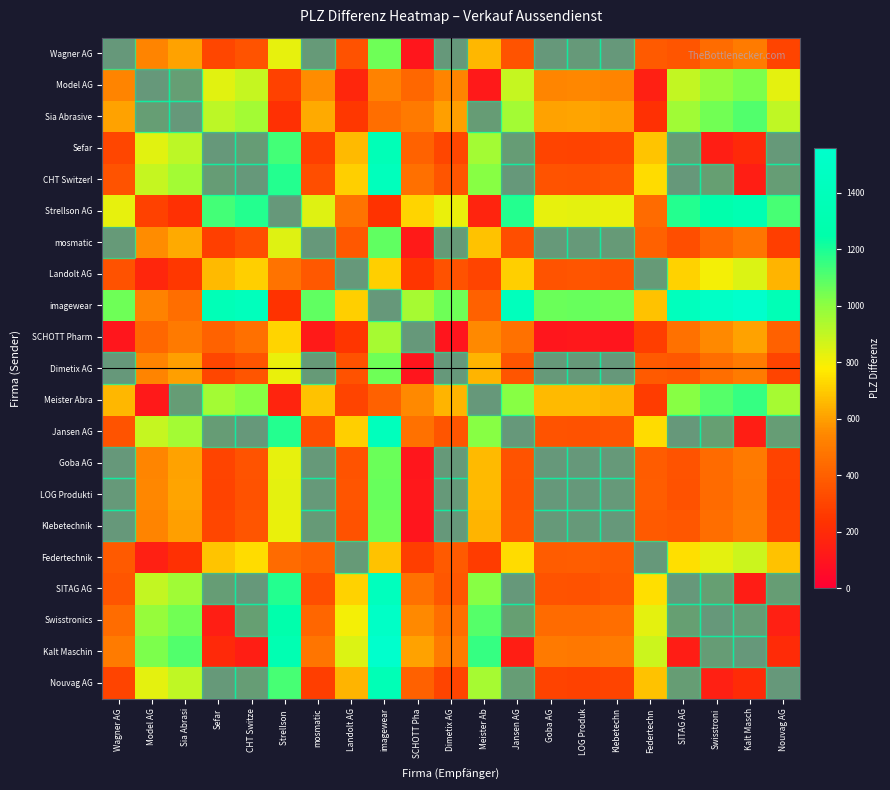

Reading left to right, list all the values displayed in this chart.

Wagner AG: Wagner AG=0	Model AG=534	Sia Abrasi=603	Sefar=306	CHT Switze=358	Strellson =824	mosmatic=22	Landolt AG=352	imagewear=1059	SCHOTT Pha=104	Dimetix AG=4	Meister Ab=654	Jansen AG=359	Goba AG=4	LOG Produk=9	Klebetechn=4	Federtechn=382	SITAG AG=362	Swisstroni=448	Kalt Masch=500	Nouvag AG=299
Model AG: Wagner AG=534	Model AG=0	Sia Abrasi=69	Sefar=840	CHT Switze=892	Strellson =290	mosmatic=556	Landolt AG=182	imagewear=525	SCHOTT Pha=430	Dimetix AG=530	Meister Ab=120	Jansen AG=893	Goba AG=538	LOG Produk=543	Klebetechn=530	Federtechn=152	SITAG AG=896	Swisstroni=982	Kalt Masch=1034	Nouvag AG=833
Sia Abrasive: Wagner AG=603	Model AG=69	Sia Abrasi=0	Sefar=909	CHT Switze=961	Strellson =221	mosmatic=625	Landolt AG=251	imagewear=456	SCHOTT Pha=499	Dimetix AG=599	Meister Ab=51	Jansen AG=962	Goba AG=607	LOG Produk=612	Klebetechn=599	Federtechn=221	SITAG AG=965	Swisstroni=1051	Kalt Masch=1103	Nouvag AG=902
Sefar: Wagner AG=306	Model AG=840	Sia Abrasi=909	Sefar=0	CHT Switze=52	Strellson =1130	mosmatic=284	Landolt AG=658	imagewear=1365	SCHOTT Pha=410	Dimetix AG=310	Meister Ab=960	Jansen AG=53	Goba AG=302	LOG Produk=297	Klebetechn=310	Federtechn=688	SITAG AG=56	Swisstroni=142	Kalt Masch=194	Nouvag AG=7
CHT Switzerl: Wagner AG=358	Model AG=892	Sia Abrasi=961	Sefar=52	CHT Switze=0	Strellson =1182	mosmatic=336	Landolt AG=710	imagewear=1417	SCHOTT Pha=462	Dimetix AG=362	Meister Ab=1012	Jansen AG=1	Goba AG=354	LOG Produk=349	Klebetechn=362	Federtechn=740	SITAG AG=4	Swisstroni=90	Kalt Masch=142	Nouvag AG=59
Strellson AG: Wagner AG=824	Model AG=290	Sia Abrasi=221	Sefar=1130	CHT Switze=1182	Strellson =0	mosmatic=846	Landolt AG=472	imagewear=235	SCHOTT Pha=720	Dimetix AG=820	Meister Ab=170	Jansen AG=1183	Goba AG=828	LOG Produk=833	Klebetechn=820	Federtechn=442	SITAG AG=1186	Swisstroni=1272	Kalt Masch=1324	Nouvag AG=1123
mosmatic: Wagner AG=22	Model AG=556	Sia Abrasi=625	Sefar=284	CHT Switze=336	Strellson =846	mosmatic=0	Landolt AG=374	imagewear=1081	SCHOTT Pha=126	Dimetix AG=26	Meister Ab=676	Jansen AG=337	Goba AG=18	LOG Produk=13	Klebetechn=26	Federtechn=404	SITAG AG=340	Swisstroni=426	Kalt Masch=478	Nouvag AG=277
Landolt AG: Wagner AG=352	Model AG=182	Sia Abrasi=251	Sefar=658	CHT Switze=710	Strellson =472	mosmatic=374	Landolt AG=0	imagewear=707	SCHOTT Pha=248	Dimetix AG=348	Meister Ab=302	Jansen AG=711	Goba AG=356	LOG Produk=361	Klebetechn=348	Federtechn=30	SITAG AG=714	Swisstroni=800	Kalt Masch=852	Nouvag AG=651
imagewear: Wagner AG=1059	Model AG=525	Sia Abrasi=456	Sefar=1365	CHT Switze=1417	Strellson =235	mosmatic=1081	Landolt AG=707	imagewear=0	SCHOTT Pha=955	Dimetix AG=1055	Meister Ab=405	Jansen AG=1418	Goba AG=1063	LOG Produk=1068	Klebetechn=1055	Federtechn=677	SITAG AG=1421	Swisstroni=1507	Kalt Masch=1559	Nouvag AG=1358
SCHOTT Pharm: Wagner AG=104	Model AG=430	Sia Abrasi=499	Sefar=410	CHT Switze=462	Strellson =720	mosmatic=126	Landolt AG=248	imagewear=955	SCHOTT Pha=0	Dimetix AG=100	Meister Ab=550	Jansen AG=463	Goba AG=108	LOG Produk=113	Klebetechn=100	Federtechn=278	SITAG AG=466	Swisstroni=552	Kalt Masch=604	Nouvag AG=403
Dimetix AG: Wagner AG=4	Model AG=530	Sia Abrasi=599	Sefar=310	CHT Switze=362	Strellson =820	mosmatic=26	Landolt AG=348	imagewear=1055	SCHOTT Pha=100	Dimetix AG=0	Meister Ab=650	Jansen AG=363	Goba AG=8	LOG Produk=13	Klebetechn=0	Federtechn=378	SITAG AG=366	Swisstroni=452	Kalt Masch=504	Nouvag AG=303
Meister Abra: Wagner AG=654	Model AG=120	Sia Abrasi=51	Sefar=960	CHT Switze=1012	Strellson =170	mosmatic=676	Landolt AG=302	imagewear=405	SCHOTT Pha=550	Dimetix AG=650	Meister Ab=0	Jansen AG=1013	Goba AG=658	LOG Produk=663	Klebetechn=650	Federtechn=272	SITAG AG=1016	Swisstroni=1102	Kalt Masch=1154	Nouvag AG=953
Jansen AG: Wagner AG=359	Model AG=893	Sia Abrasi=962	Sefar=53	CHT Switze=1	Strellson =1183	mosmatic=337	Landolt AG=711	imagewear=1418	SCHOTT Pha=463	Dimetix AG=363	Meister Ab=1013	Jansen AG=0	Goba AG=355	LOG Produk=350	Klebetechn=363	Federtechn=741	SITAG AG=3	Swisstroni=89	Kalt Masch=141	Nouvag AG=60
Goba AG: Wagner AG=4	Model AG=538	Sia Abrasi=607	Sefar=302	CHT Switze=354	Strellson =828	mosmatic=18	Landolt AG=356	imagewear=1063	SCHOTT Pha=108	Dimetix AG=8	Meister Ab=658	Jansen AG=355	Goba AG=0	LOG Produk=5	Klebetechn=8	Federtechn=386	SITAG AG=358	Swisstroni=444	Kalt Masch=496	Nouvag AG=295
LOG Produkti: Wagner AG=9	Model AG=543	Sia Abrasi=612	Sefar=297	CHT Switze=349	Strellson =833	mosmatic=13	Landolt AG=361	imagewear=1068	SCHOTT Pha=113	Dimetix AG=13	Meister Ab=663	Jansen AG=350	Goba AG=5	LOG Produk=0	Klebetechn=13	Federtechn=391	SITAG AG=353	Swisstroni=439	Kalt Masch=491	Nouvag AG=290
Klebetechnik: Wagner AG=4	Model AG=530	Sia Abrasi=599	Sefar=310	CHT Switze=362	Strellson =820	mosmatic=26	Landolt AG=348	imagewear=1055	SCHOTT Pha=100	Dimetix AG=0	Meister Ab=650	Jansen AG=363	Goba AG=8	LOG Produk=13	Klebetechn=0	Federtechn=378	SITAG AG=366	Swisstroni=452	Kalt Masch=504	Nouvag AG=303
Federtechnik: Wagner AG=382	Model AG=152	Sia Abrasi=221	Sefar=688	CHT Switze=740	Strellson =442	mosmatic=404	Landolt AG=30	imagewear=677	SCHOTT Pha=278	Dimetix AG=378	Meister Ab=272	Jansen AG=741	Goba AG=386	LOG Produk=391	Klebetechn=378	Federtechn=0	SITAG AG=744	Swisstroni=830	Kalt Masch=882	Nouvag AG=681
SITAG AG: Wagner AG=362	Model AG=896	Sia Abrasi=965	Sefar=56	CHT Switze=4	Strellson =1186	mosmatic=340	Landolt AG=714	imagewear=1421	SCHOTT Pha=466	Dimetix AG=366	Meister Ab=1016	Jansen AG=3	Goba AG=358	LOG Produk=353	Klebetechn=366	Federtechn=744	SITAG AG=0	Swisstroni=86	Kalt Masch=138	Nouvag AG=63
Swisstronics: Wagner AG=448	Model AG=982	Sia Abrasi=1051	Sefar=142	CHT Switze=90	Strellson =1272	mosmatic=426	Landolt AG=800	imagewear=1507	SCHOTT Pha=552	Dimetix AG=452	Meister Ab=1102	Jansen AG=89	Goba AG=444	LOG Produk=439	Klebetechn=452	Federtechn=830	SITAG AG=86	Swisstroni=0	Kalt Masch=52	Nouvag AG=149
Kalt Maschin: Wagner AG=500	Model AG=1034	Sia Abrasi=1103	Sefar=194	CHT Switze=142	Strellson =1324	mosmatic=478	Landolt AG=852	imagewear=1559	SCHOTT Pha=604	Dimetix AG=504	Meister Ab=1154	Jansen AG=141	Goba AG=496	LOG Produk=491	Klebetechn=504	Federtechn=882	SITAG AG=138	Swisstroni=52	Kalt Masch=0	Nouvag AG=201
Nouvag AG: Wagner AG=299	Model AG=833	Sia Abrasi=902	Sefar=7	CHT Switze=59	Strellson =1123	mosmatic=277	Landolt AG=651	imagewear=1358	SCHOTT Pha=403	Dimetix AG=303	Meister Ab=953	Jansen AG=60	Goba AG=295	LOG Produk=290	Klebetechn=303	Federtechn=681	SITAG AG=63	Swisstroni=149	Kalt Masch=201	Nouvag AG=0